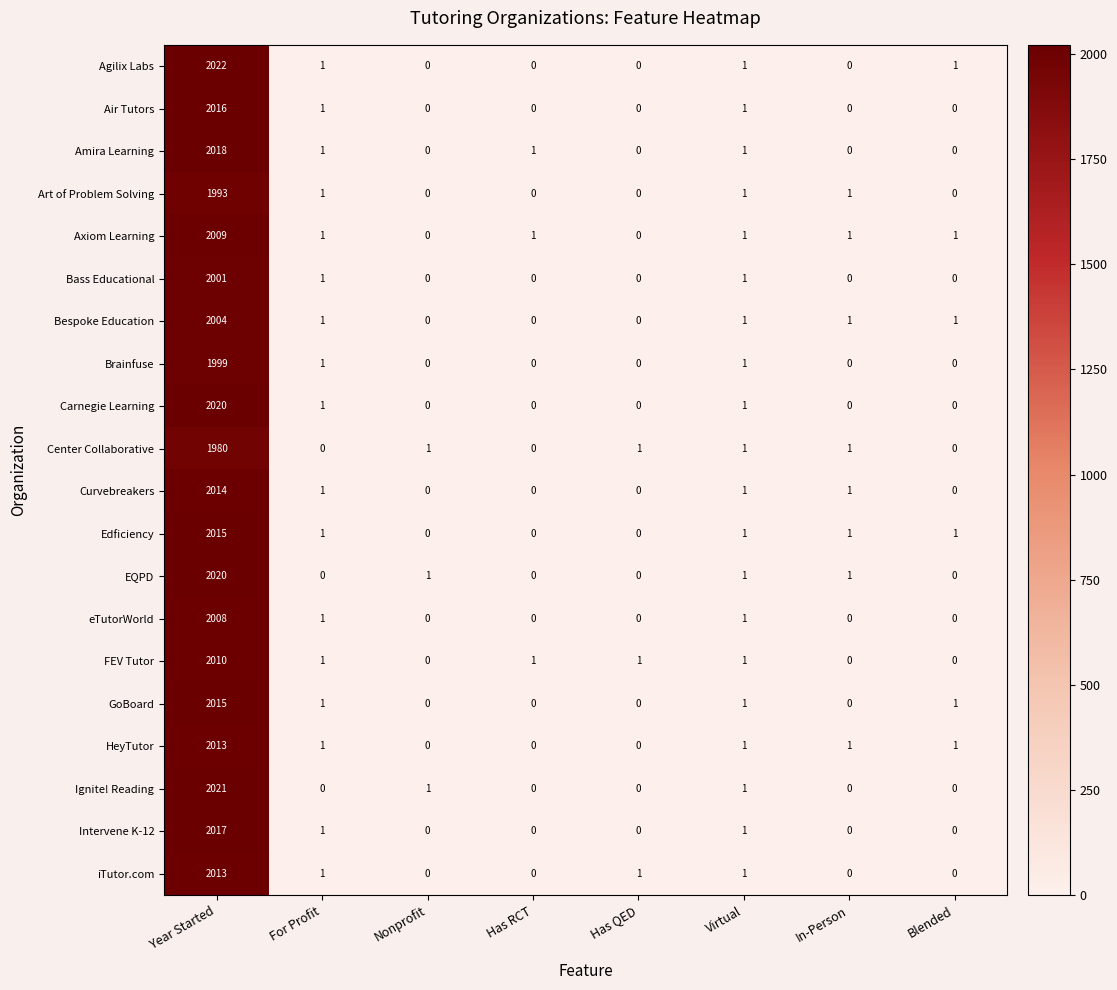

What is the sum of all Bass Educational values?

2003